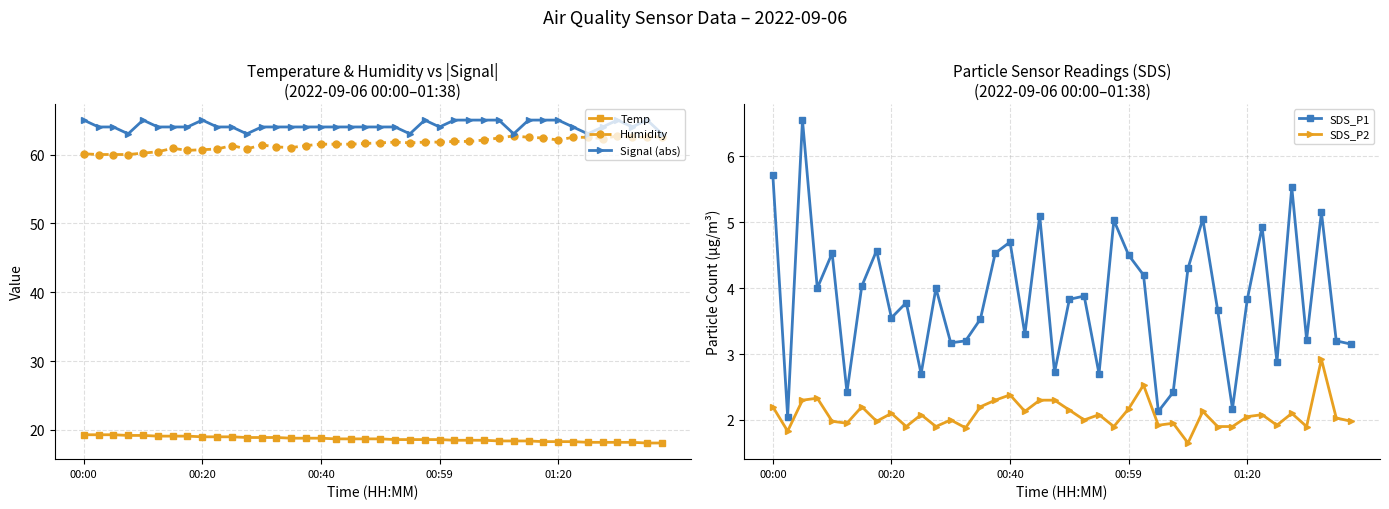

Count the number of categories in the chart.

40